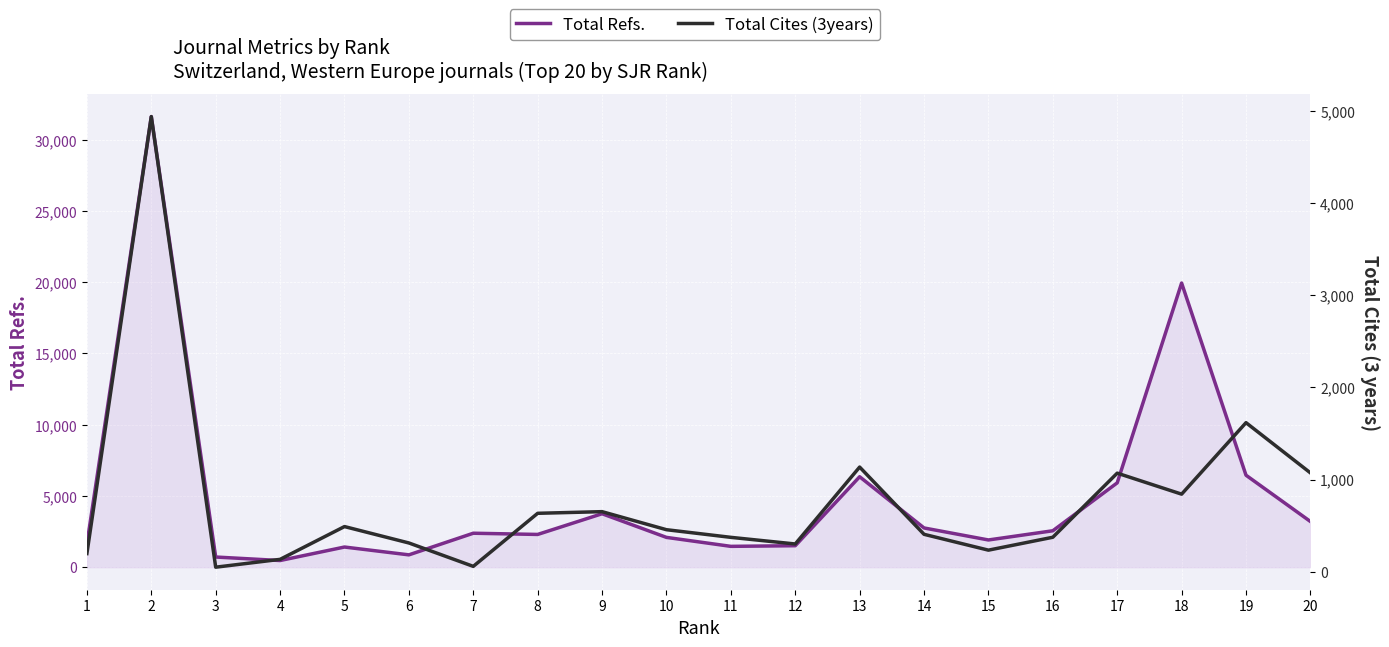

Reading left to right, extract all data points from this chart.

Total Refs.: 1620	31629	714	468	1415	866	2384	2299	3752	2092	1463	1508	6349	2754	1911	2557	5921	19945	6456	3208
Total Cites (3years): 197	4941	49	134	490	312	58	634	652	456	373	301	1136	406	234	374	1070	842	1618	1073